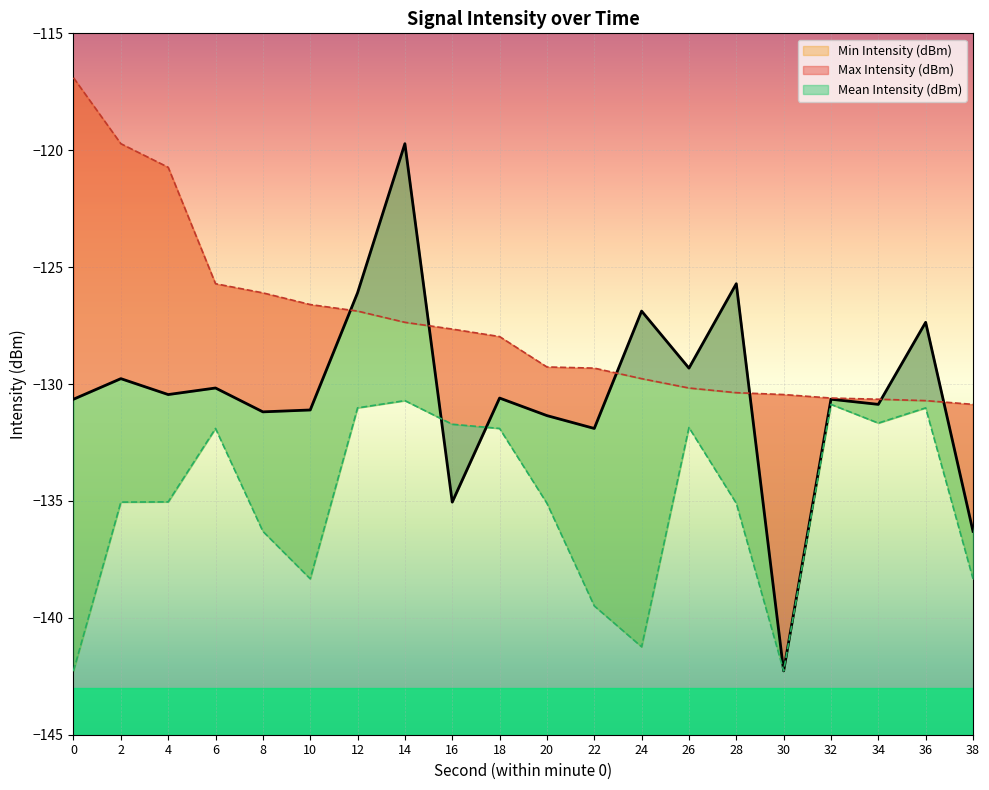

At which category does the chart reach its minimum across all series?

30